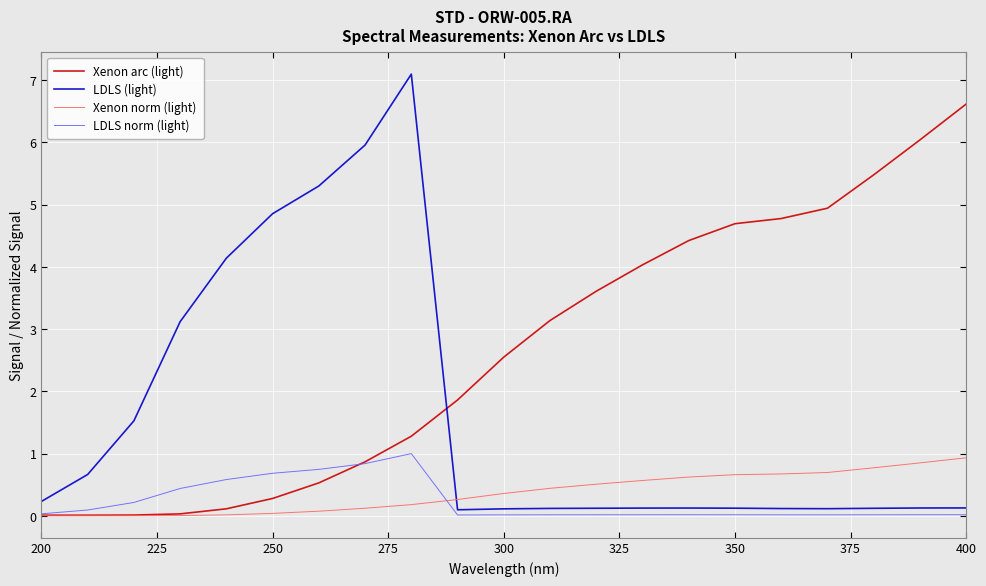

Which series has the largest range (max minus min)?

LDLS (light)